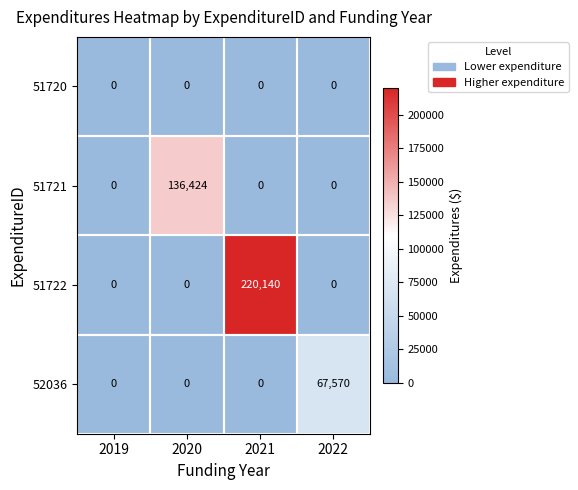

Which series changed the most between 2019 and 2021?

51722